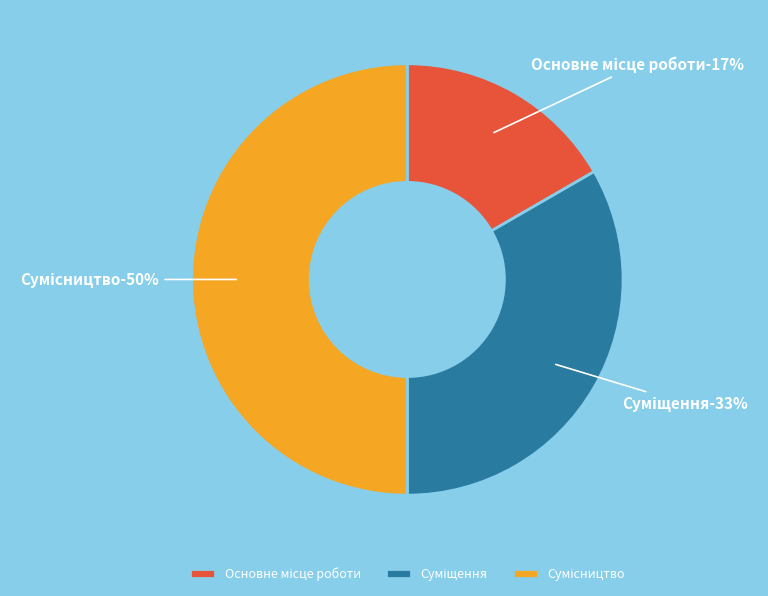

To the nearest percent, what portion does Суміщення represent?

33%